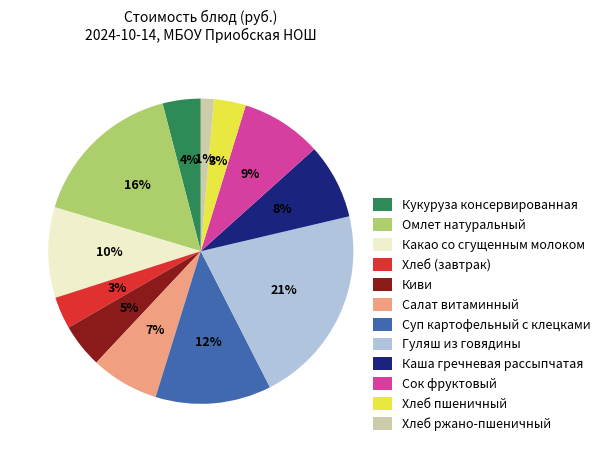

To the nearest percent, what is the difference between the Суп картофельный с клецками and Хлеб пшеничный slice percentages?

9%